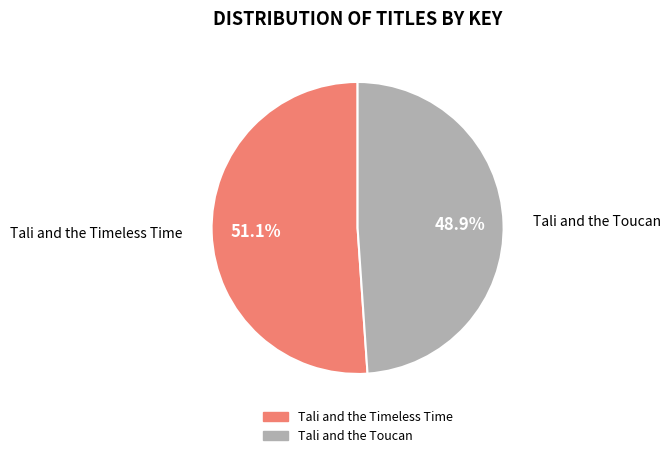

Is there any slice that represents more than half of the pie?

Yes